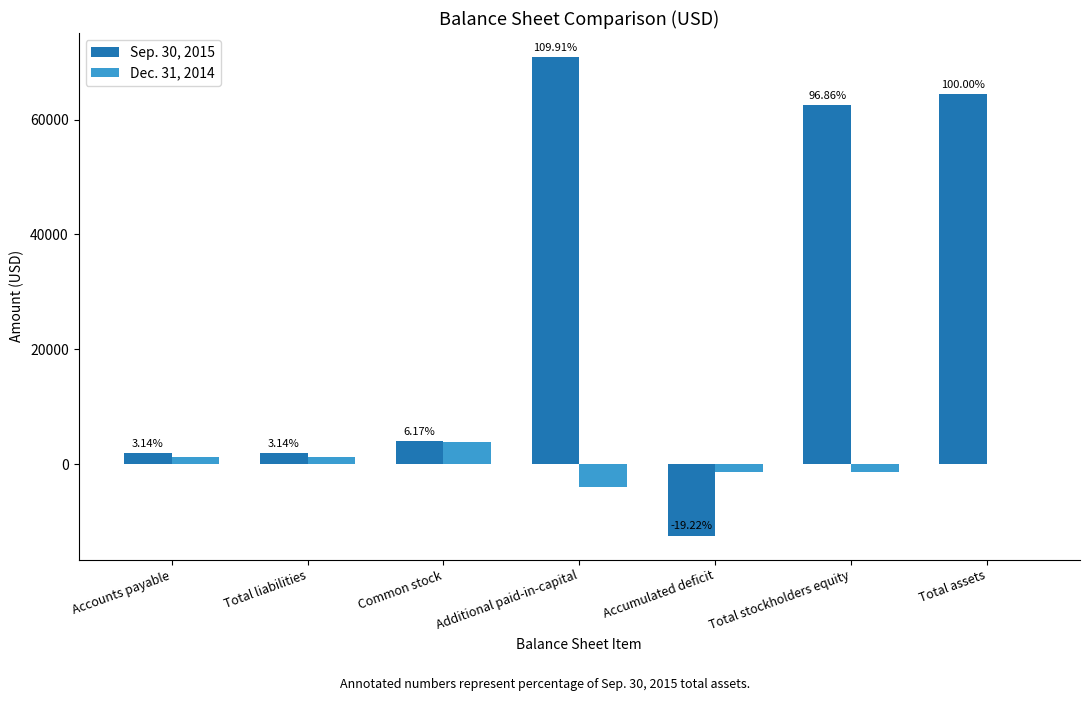

How many groups of bars are there?

7